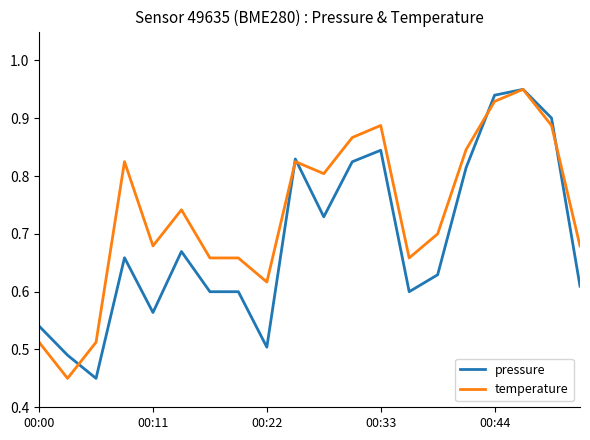

Which series has the largest total across all categories?

temperature